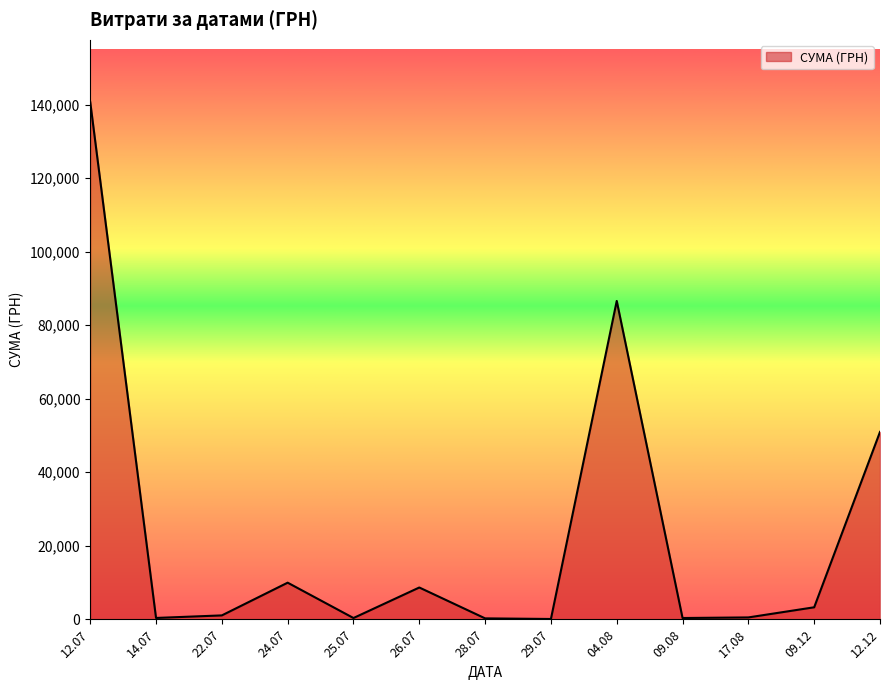

What is the difference between the values at 04.08 and 12.12?

35617.3